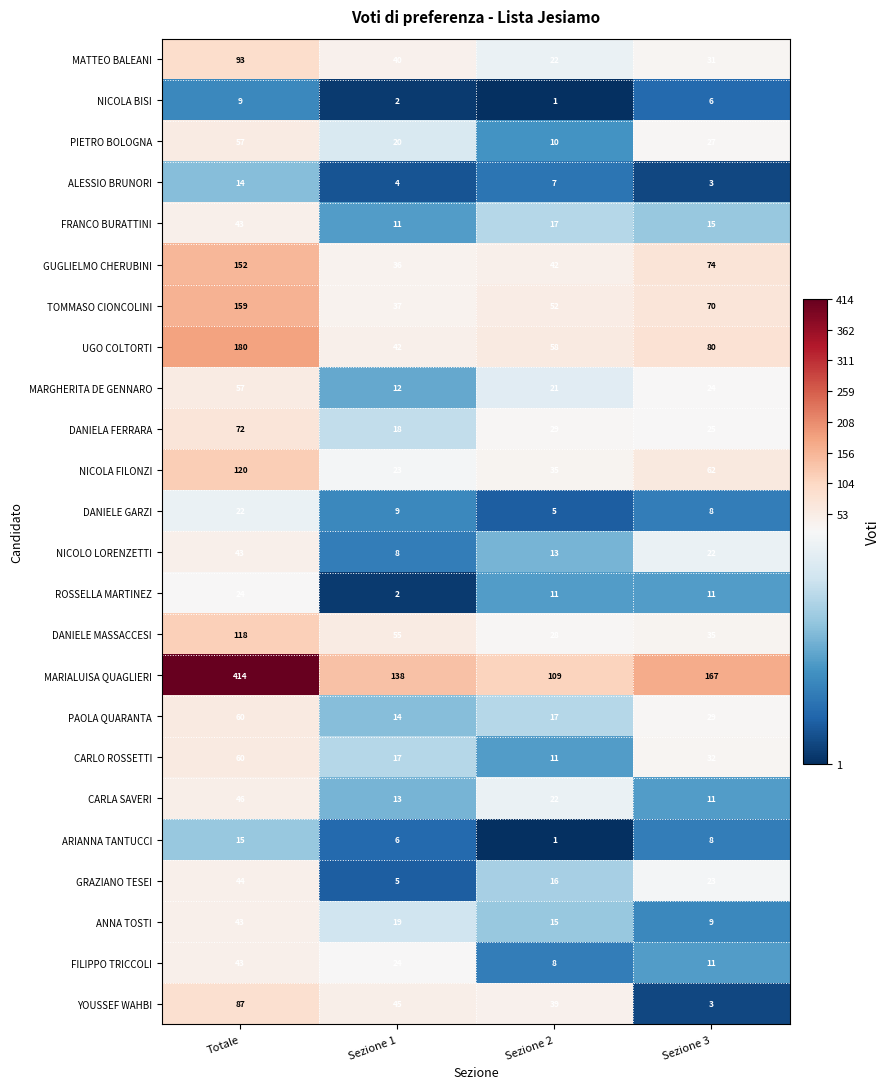

At how many categories does at least one series exceed 192?

1